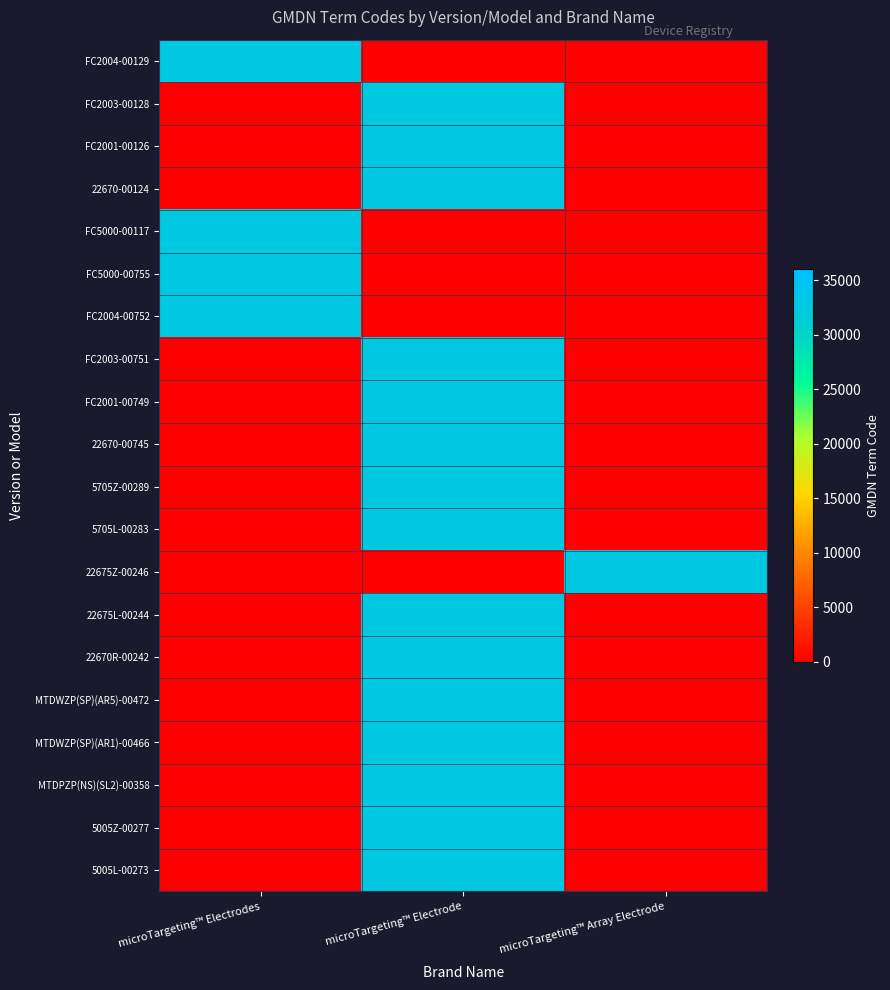

Rank the series by their maximum value, from lowest to highest.

FC2004-00129, FC2003-00128, FC2001-00126, 22670-00124, FC5000-00117, FC5000-00755, FC2004-00752, FC2003-00751, FC2001-00749, 22670-00745, 5705Z-00289, 5705L-00283, 22675Z-00246, 22675L-00244, 22670R-00242, MTDWZP(SP)(AR5)-00472, MTDWZP(SP)(AR1)-00466, MTDPZP(NS)(SL2)-00358, 5005Z-00277, 5005L-00273